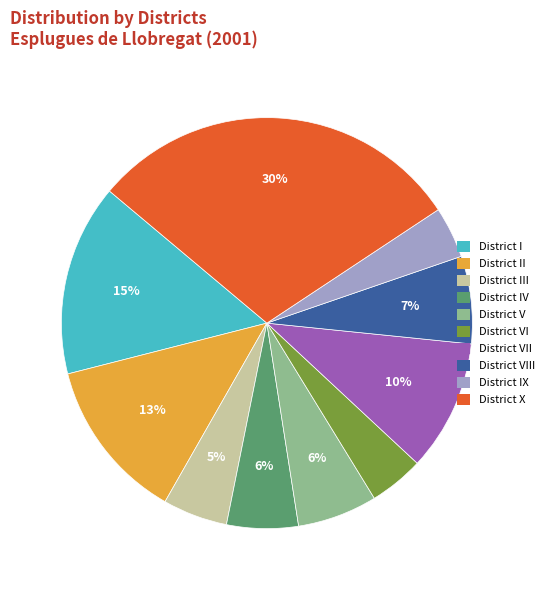

How many segments does this pie chart have?

10